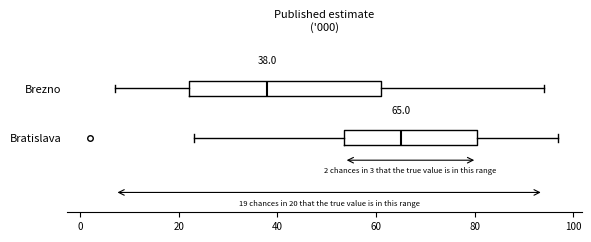

Which box's median line is the furthest to the right?

Bratislava